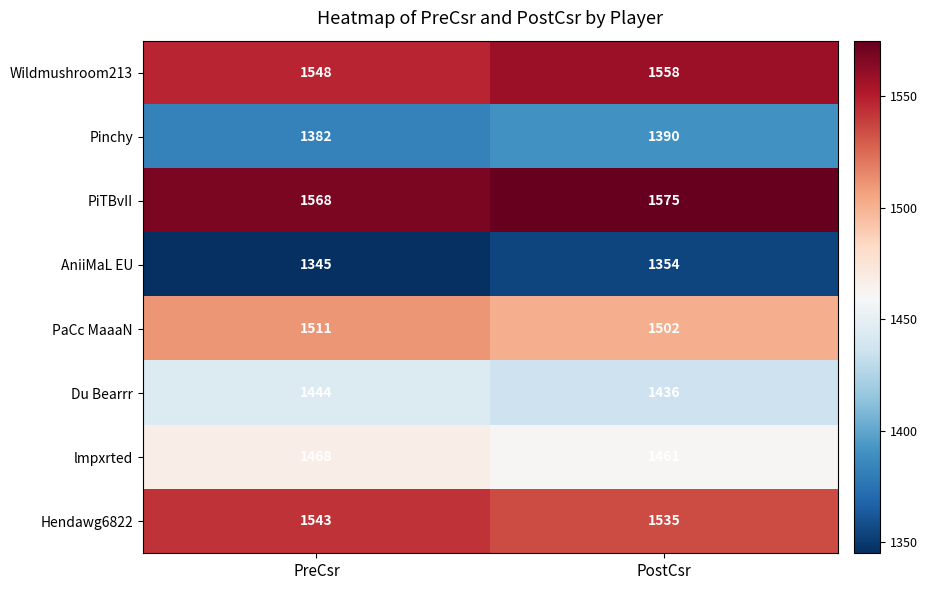

Which series changed the most between PreCsr and PostCsr?

Wildmushroom213